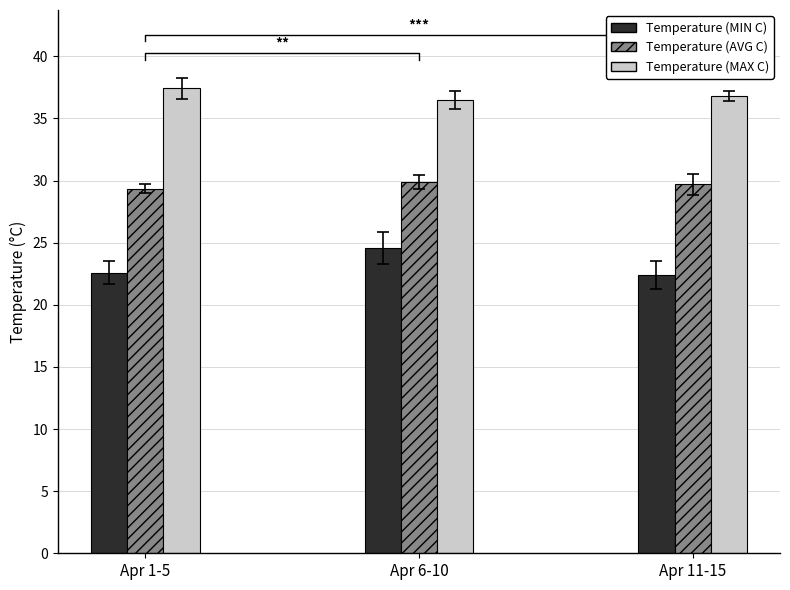

What is the approximate value of Temperature (MIN C) at Apr 1-5?

22.6